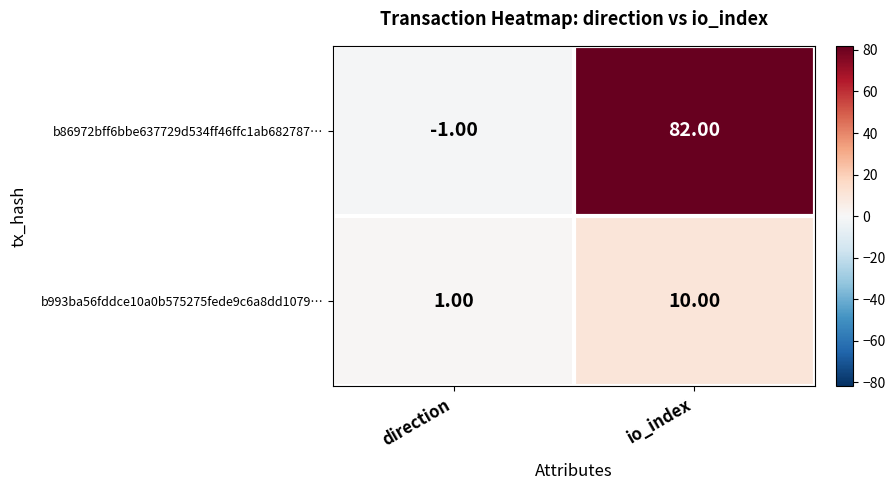

At io_index, list the series in order from smallest to largest.

b993ba56fddce10a0b575275fede9c6a8dd1079…, b86972bff6bbe637729d534ff46ffc1ab682787…